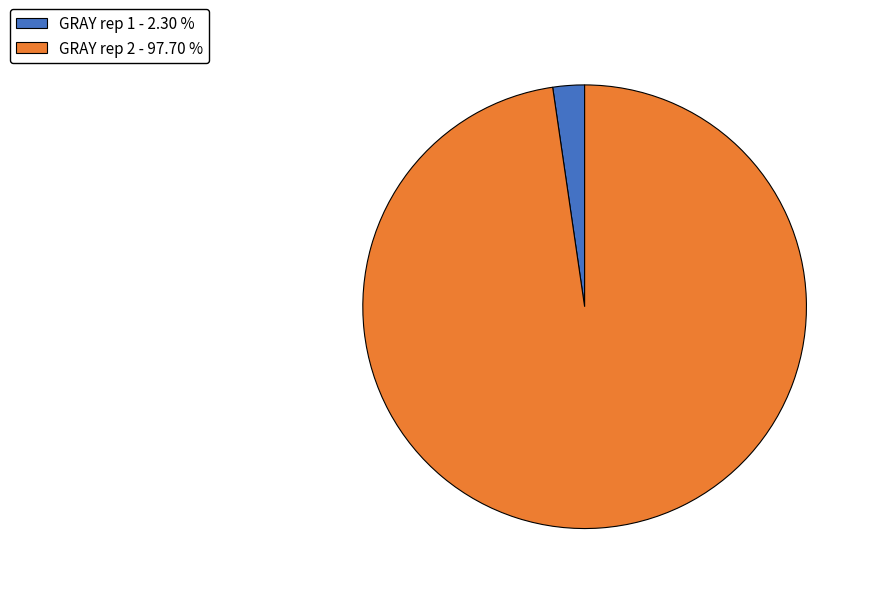

Which slice is the smallest?

GRAY rep 1